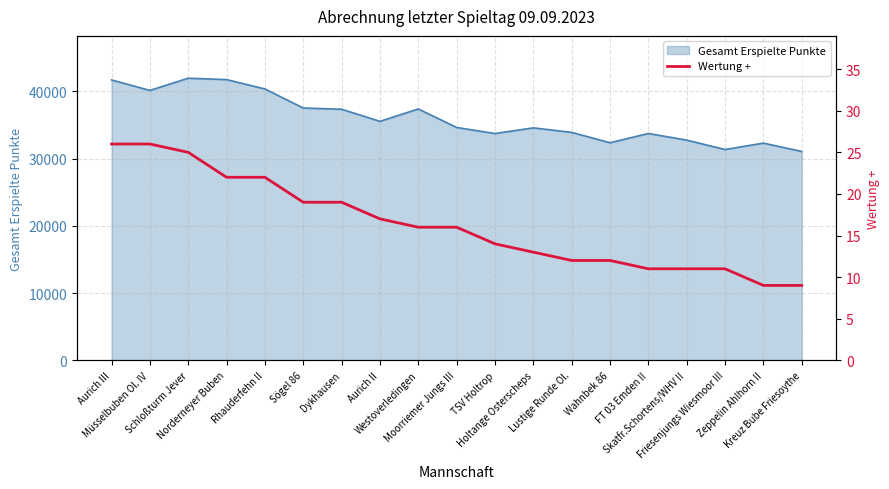

Which label corresponds to the smallest value in the chart?

Zeppelin Ahlhorn II